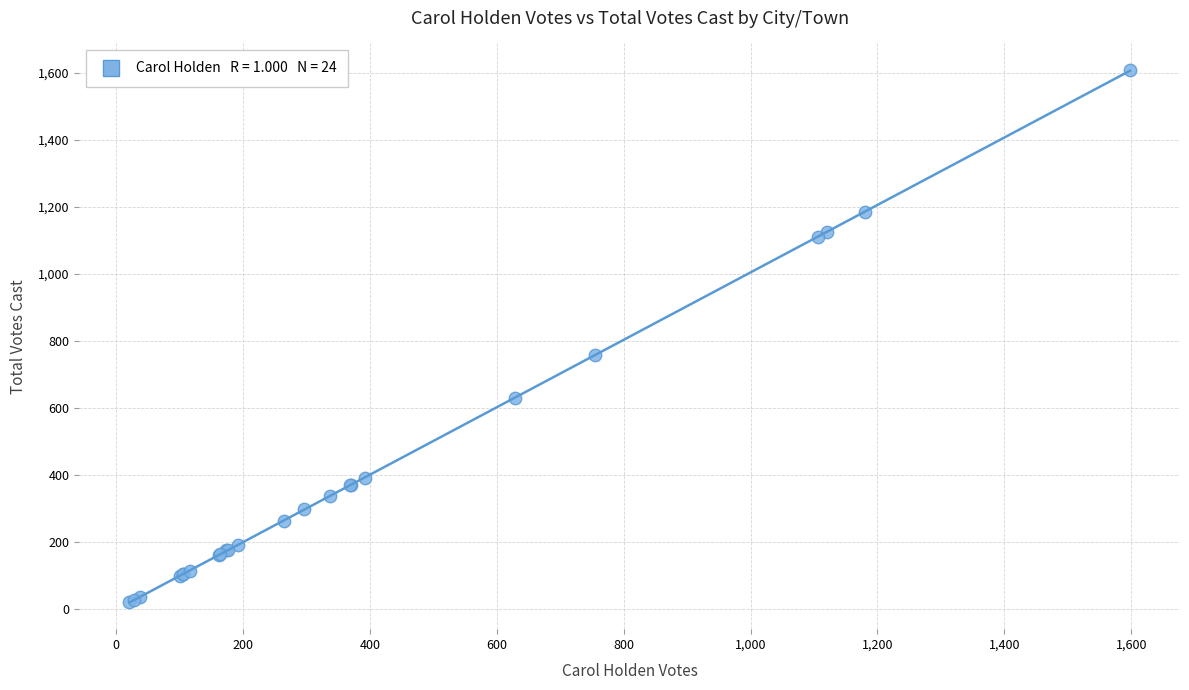

What Y value in the scatter plot is closest to 814?

760